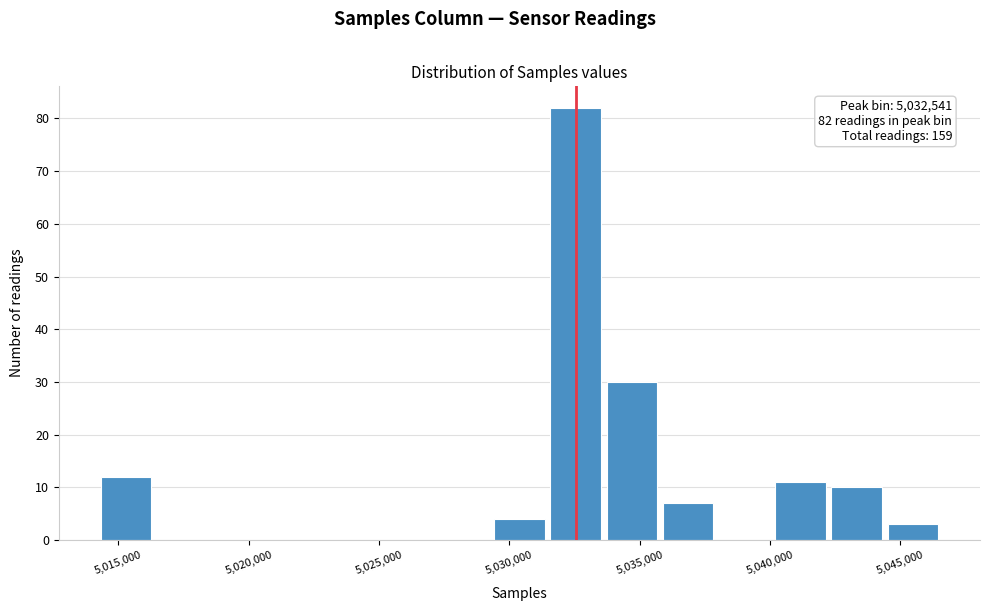

Which range on the x-axis has the tallest bar?

5031500 to 5033500